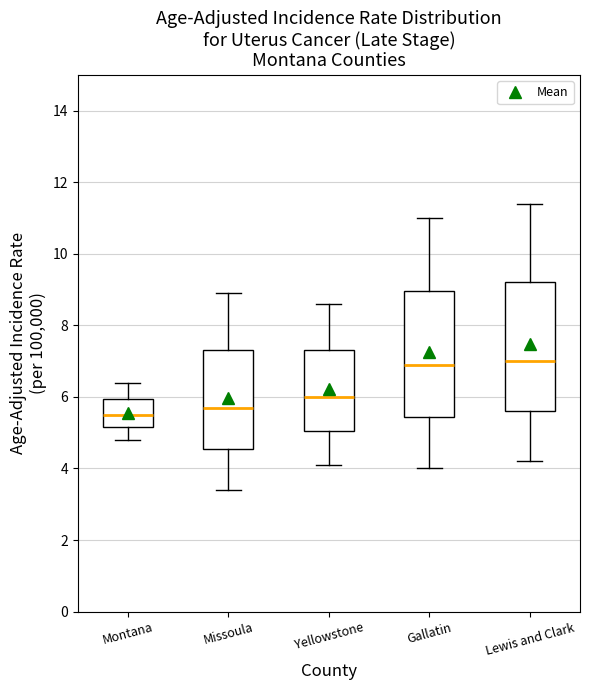

Reading left to right, read every box against the y-axis: the position of its median line, the range the box covers, and the ends of its whiskers. The values are not printed on the chart, so give them approximately, as read against the axis.

Montana: median 5.6, box 5.2 to 6.0, whiskers 4.8 to 6.4
Missoula: median 5.8, box 4.6 to 7.4, whiskers 3.4 to 9.0
Yellowstone: median 6.0, box 5.0 to 7.4, whiskers 4.2 to 8.6
Gallatin: median 7.0, box 5.4 to 9.0, whiskers 4.0 to 11.0
Lewis and Clark: median 7.0, box 5.6 to 9.2, whiskers 4.2 to 11.4